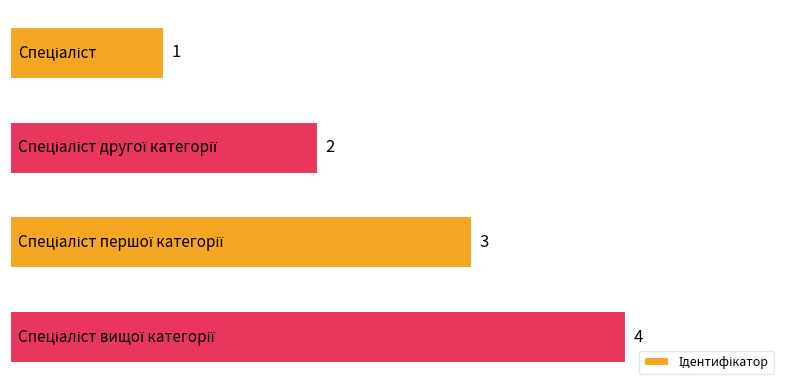

What is the difference between the maximum and minimum values?

3